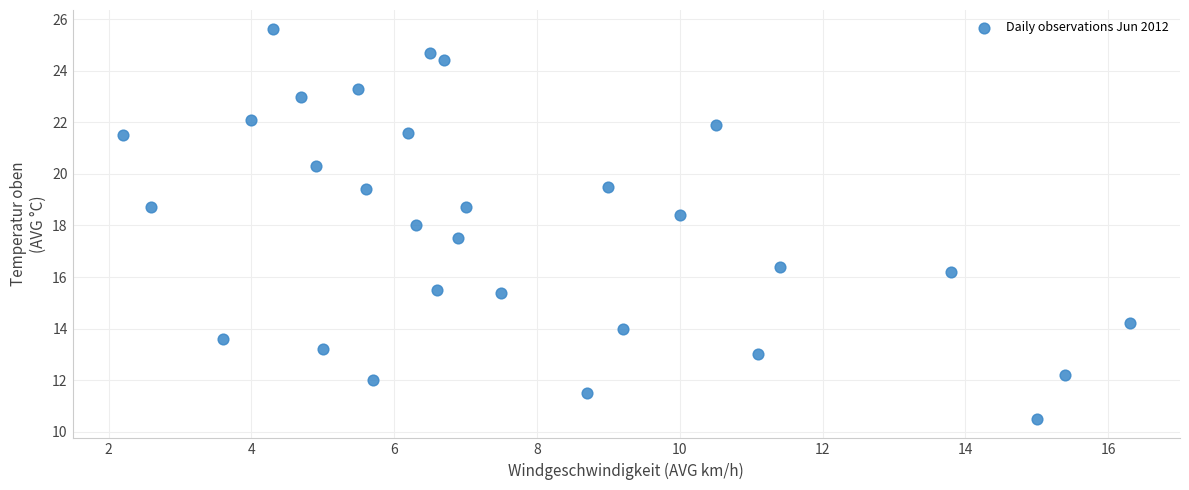

What is the range of X values (max minus min)?

14.1